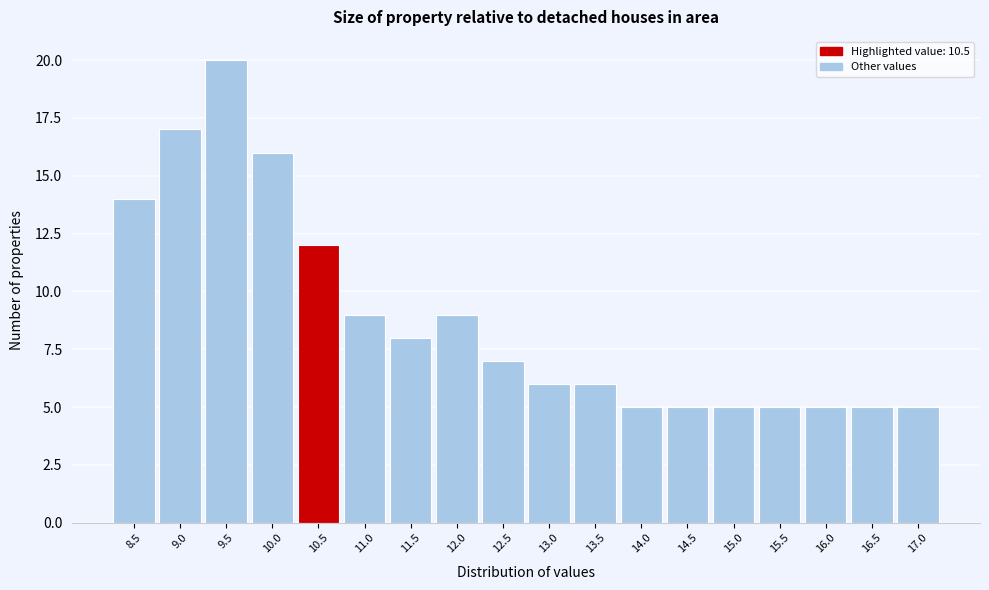

Reading left to right, extract all data points from this chart.

14	17	20	16	12	9	8	9	7	6	6	5	5	5	5	5	5	5